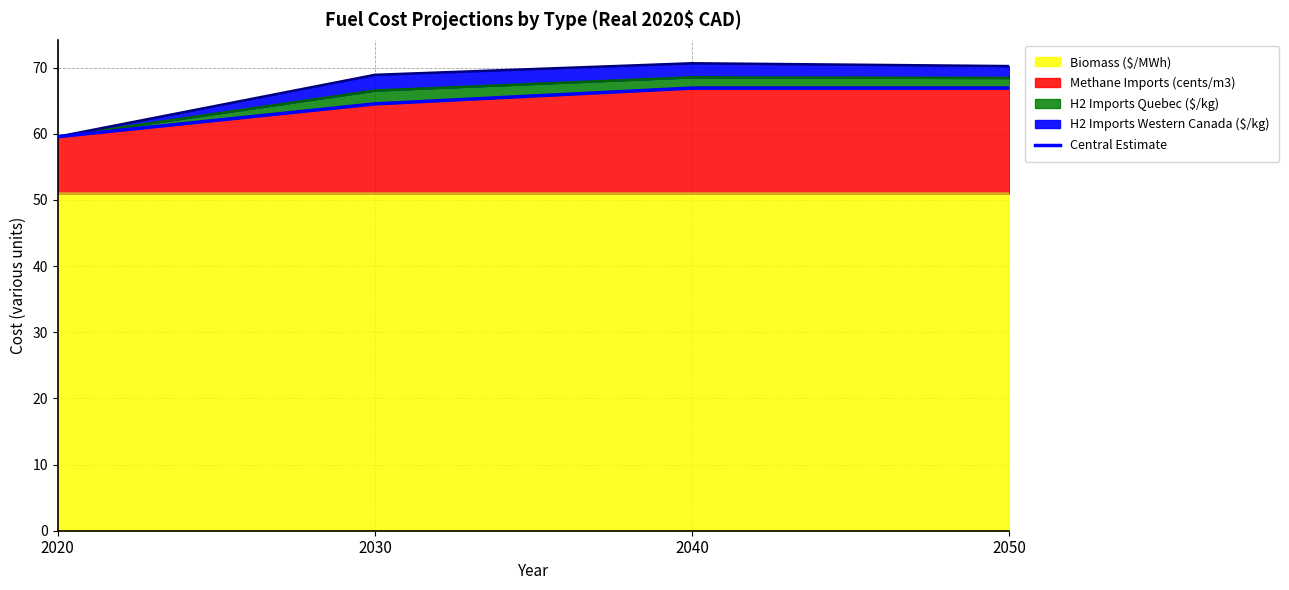

What is the value of the 1st point from the left?

59.5